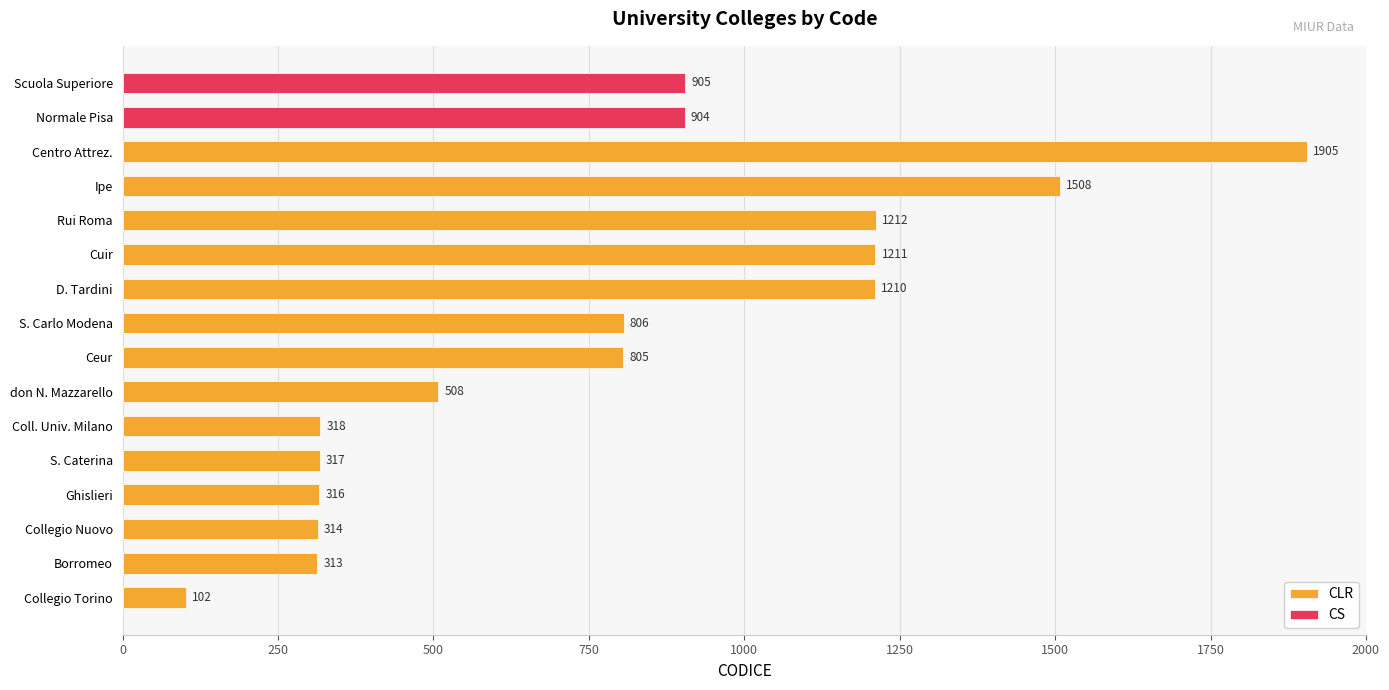

What is the difference between the maximum and minimum values in the CLR series?

1803